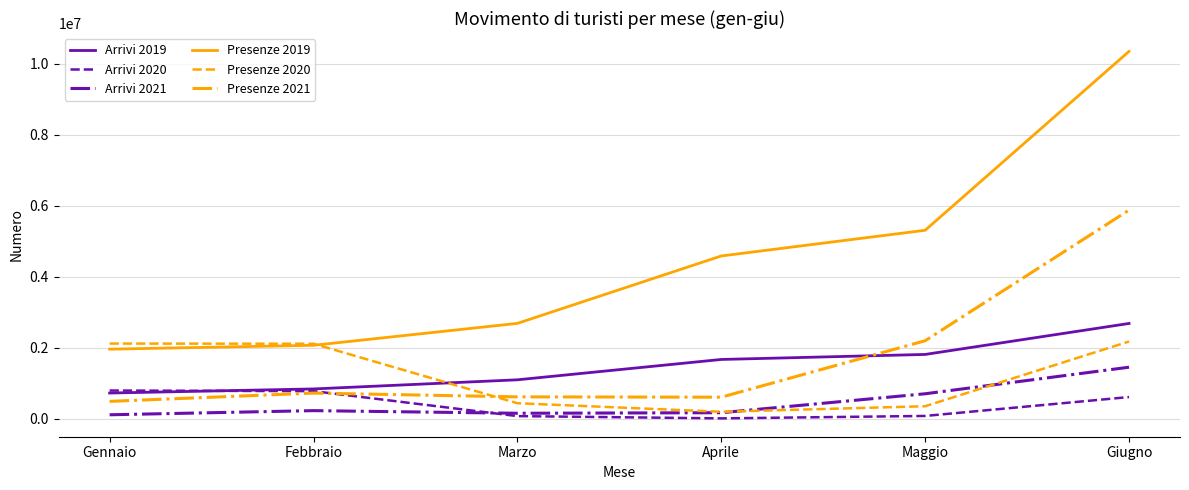

The value of Presenze 2021 at Aprile is 189493. True or false?

False